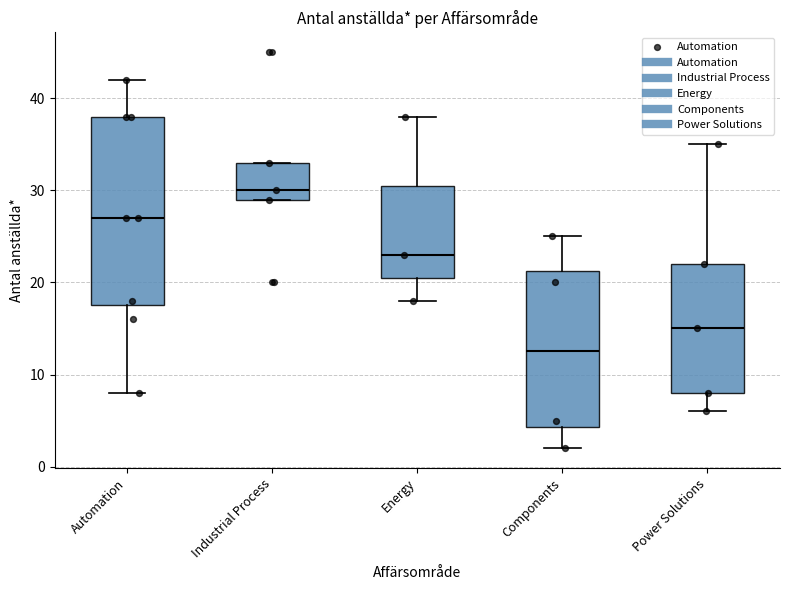

Reading left to right, read every box against the y-axis: the position of its median line, the range the box covers, and the ends of its whiskers. The values are not printed on the chart, so give them approximately, as read against the axis.

Automation: median 27, box 18 to 38, whiskers 8 to 42
Industrial Process: median 30, box 29 to 33, whiskers 29 to 33
Energy: median 23, box 21 to 31, whiskers 18 to 38
Components: median 13, box 4 to 21, whiskers 2 to 25
Power Solutions: median 15, box 8 to 22, whiskers 6 to 35